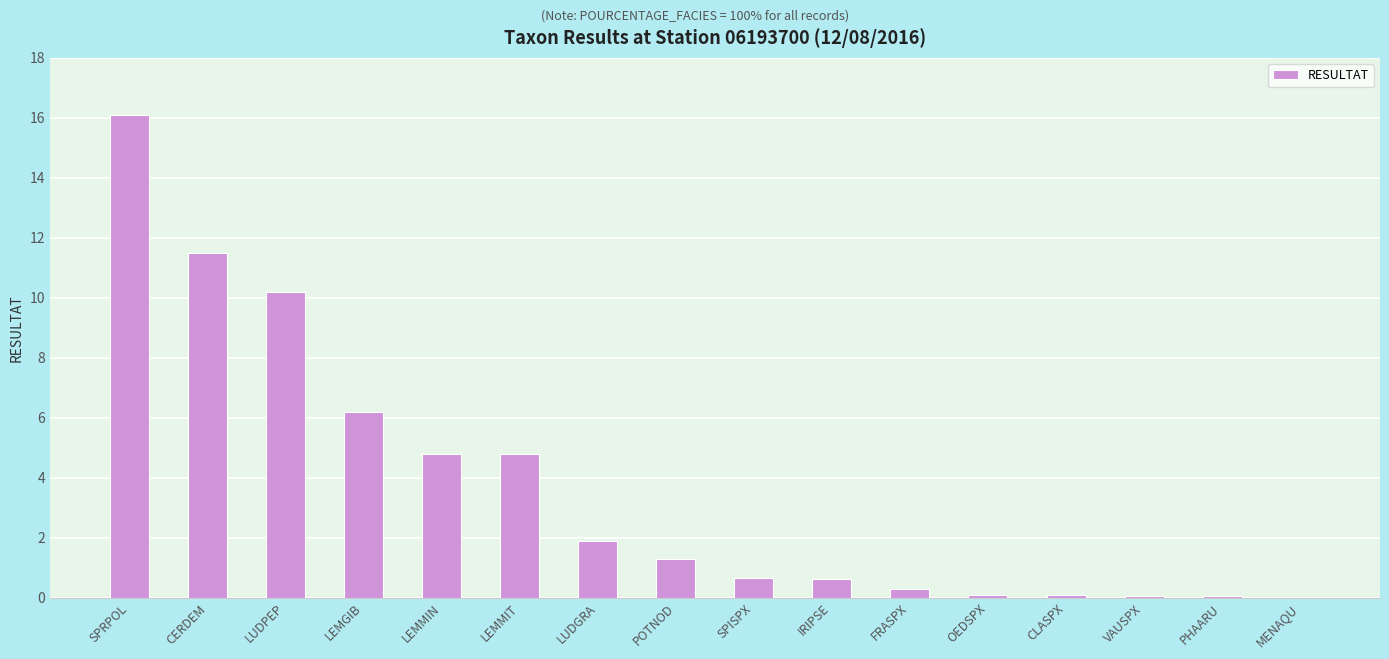

The chart shows a value of 7.9 at LEMMIN. True or false?

False